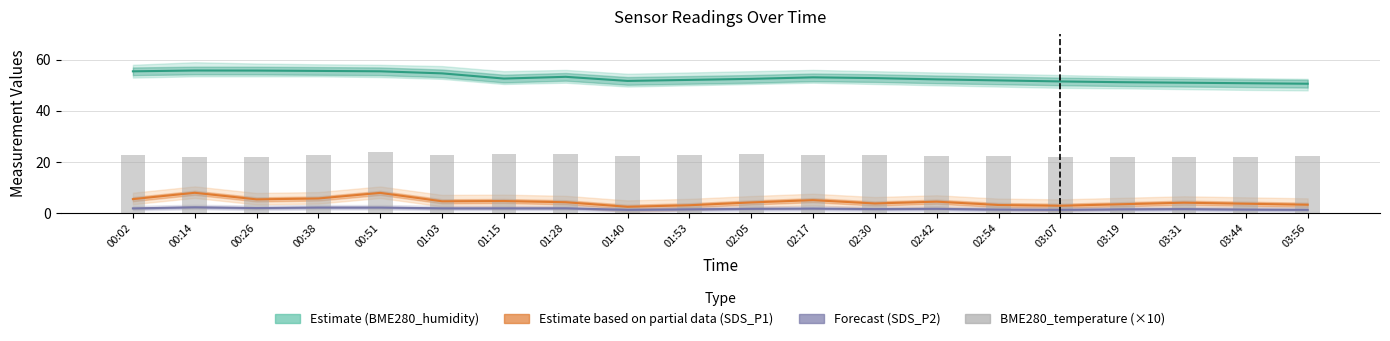

What is the label of the 11th bar from the right?

01:53